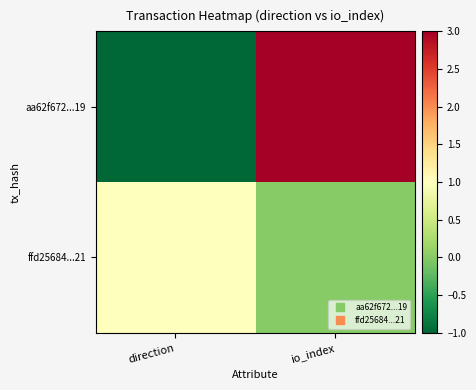

Is the value of ffd25684...21 at io_index greater than the value of aa62f672...19 at io_index?

No